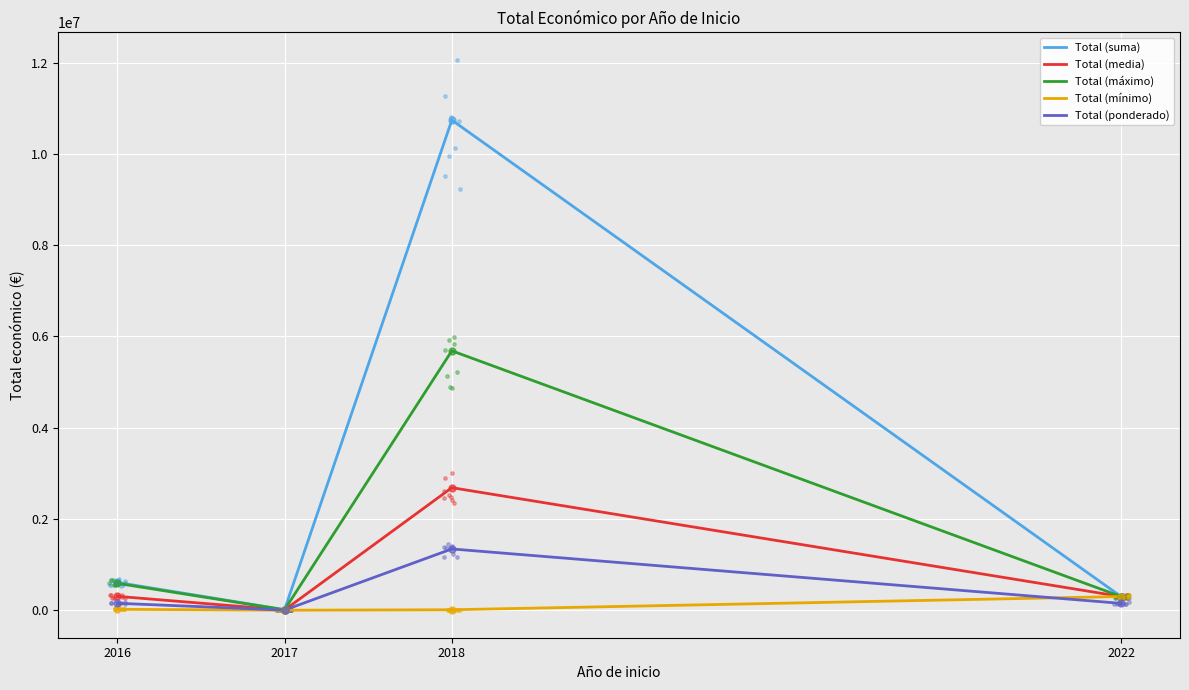

Is the value of Total (máximo) at 2017 greater than the value of Total (media) at 2018?

No